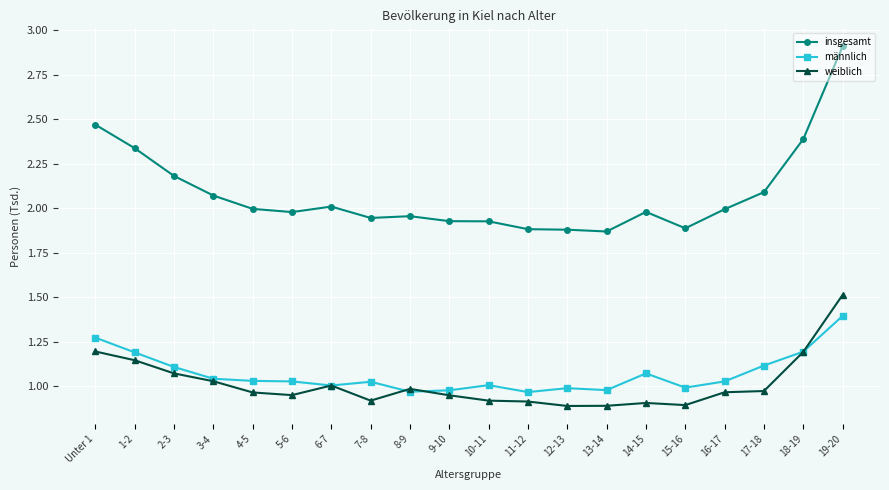

Which series has the widest spread of values?

insgesamt